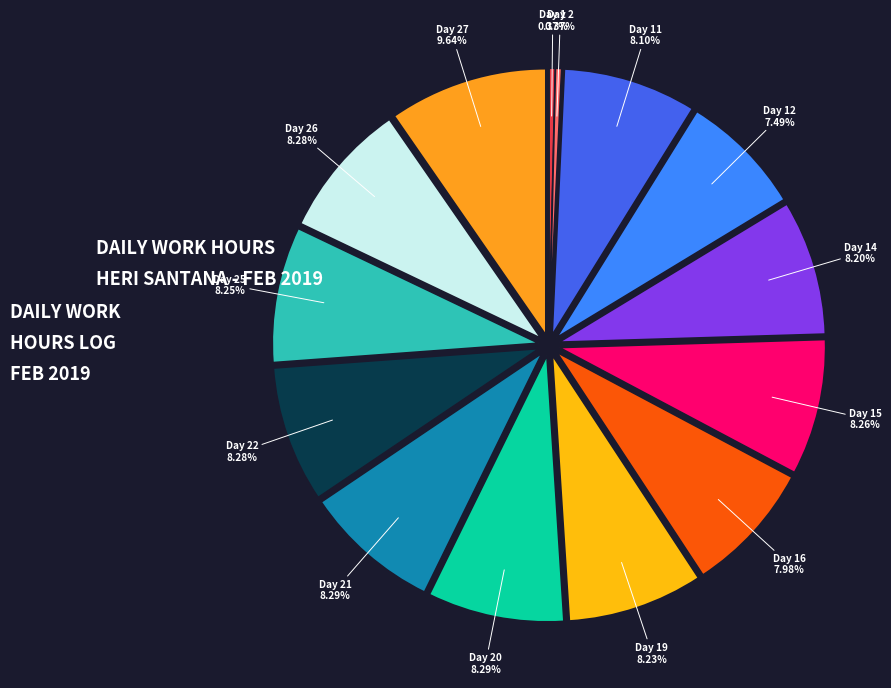

True or false: Day 16 accounts for 3% of the total.

False